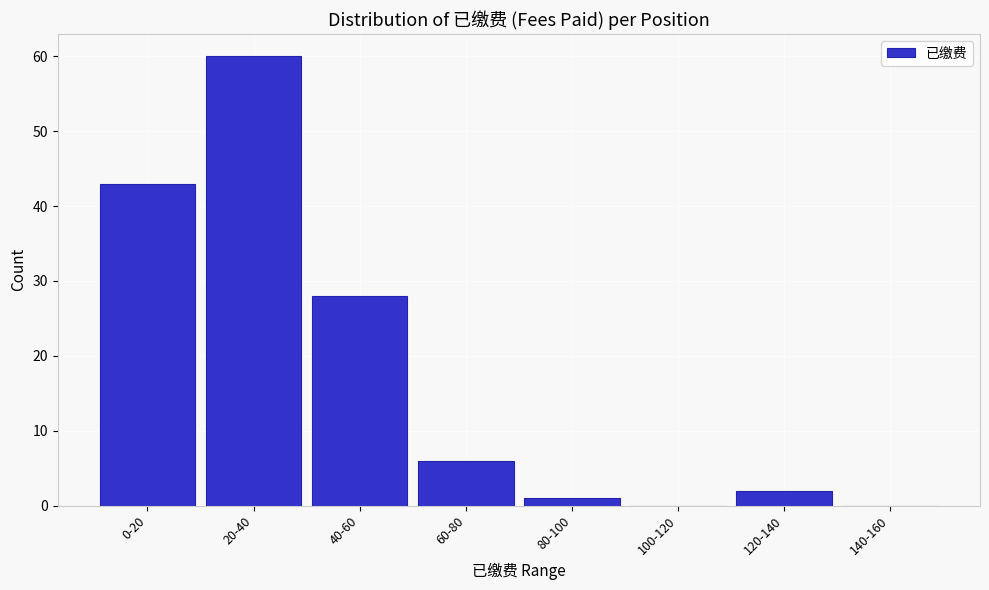

Reading right to left, what are all the values shown in this chart?

140-160=0	120-140=2	100-120=0	80-100=1	60-80=6	40-60=28	20-40=60	0-20=43